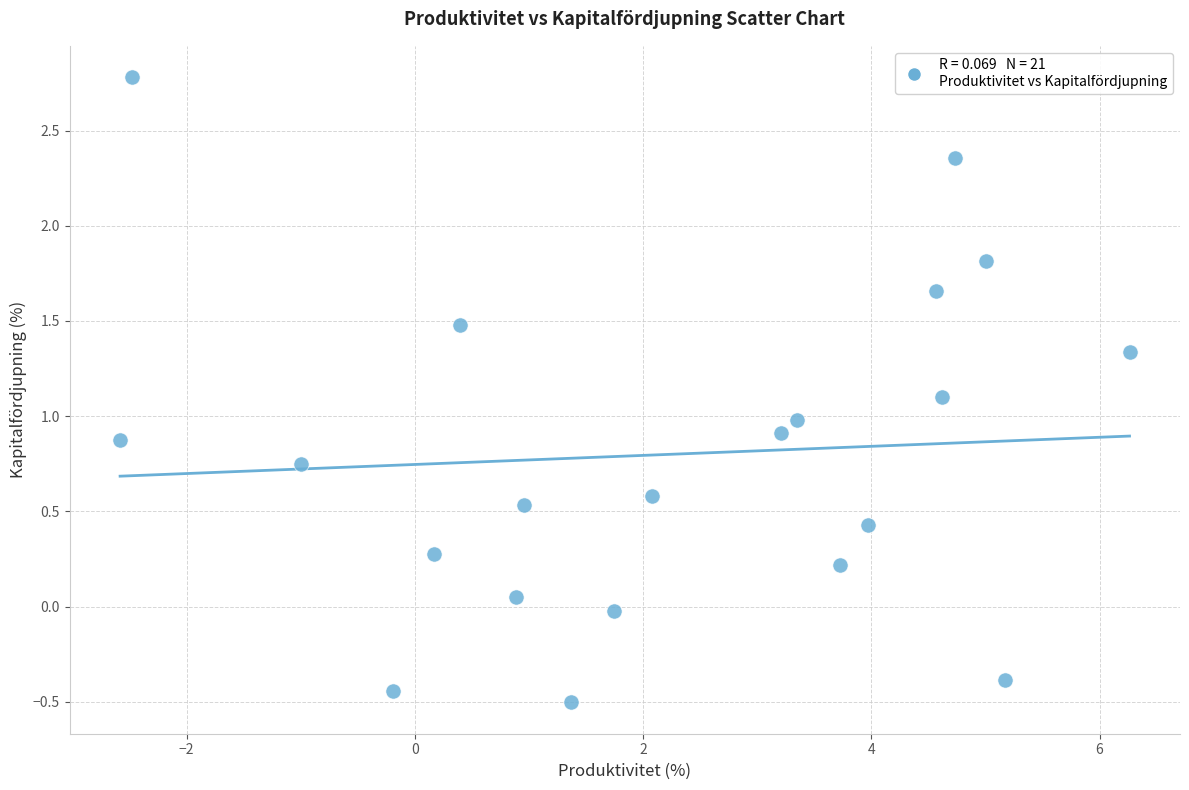

What is the range of Y values (max minus min)?

3.3